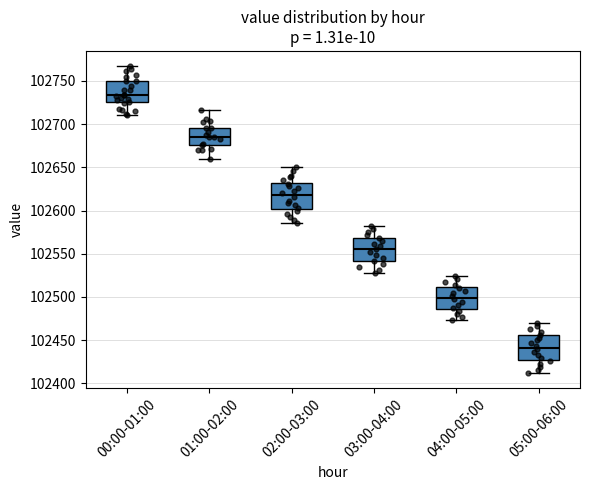

Reading left to right, transcribe this box plot: for each box, give where its median line is, the range the box spans, and where its two whiskers end, as read against the y-axis. The values are not printed on the chart, so give them approximately, as read against the axis.

00:00-01:00: median 102735, box 102725 to 102750, whiskers 102710 to 102765
01:00-02:00: median 102685, box 102675 to 102695, whiskers 102660 to 102715
02:00-03:00: median 102615, box 102600 to 102630, whiskers 102585 to 102650
03:00-04:00: median 102555, box 102540 to 102570, whiskers 102530 to 102580
04:00-05:00: median 102500, box 102485 to 102510, whiskers 102475 to 102525
05:00-06:00: median 102440, box 102425 to 102455, whiskers 102410 to 102470